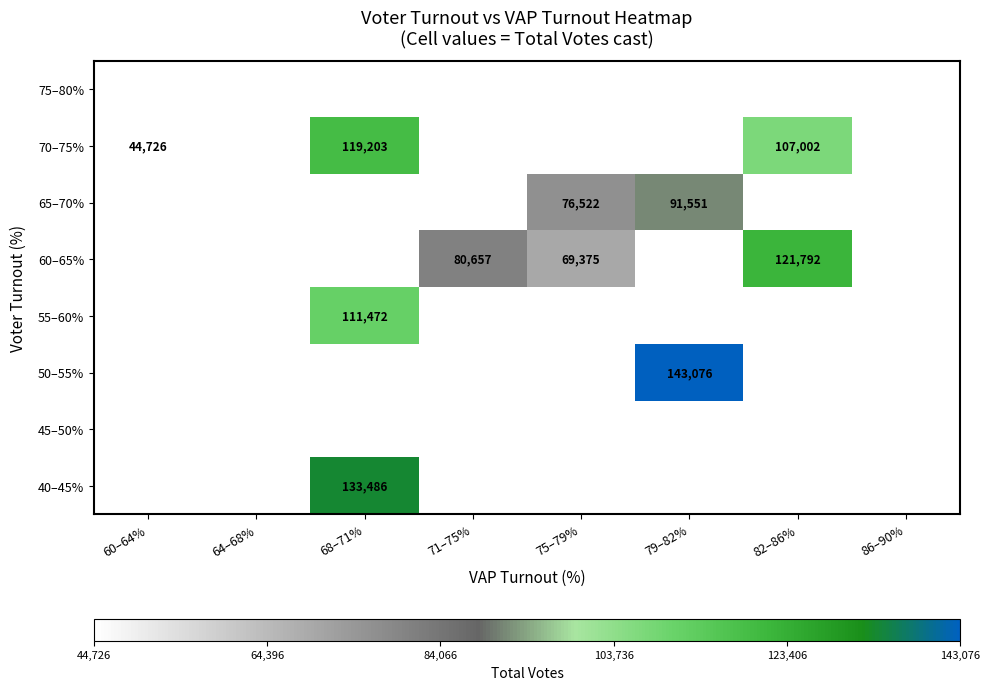

Is it true that 70–75% equals 19420 at 60–64%?

False